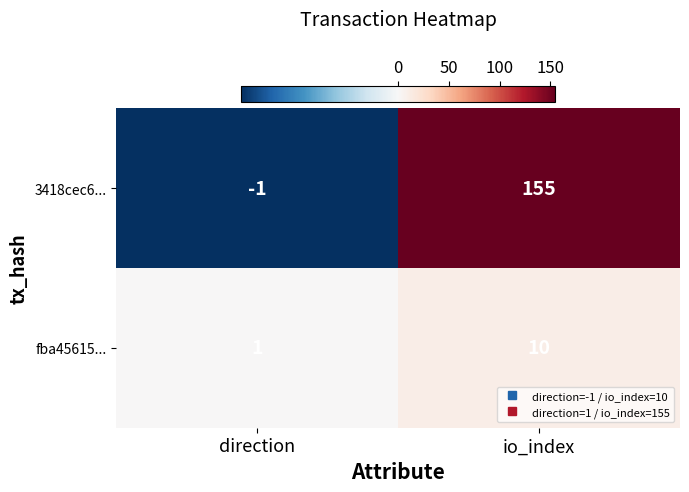

At io_index, list the series in order from smallest to largest.

fba45615..., 3418cec6...